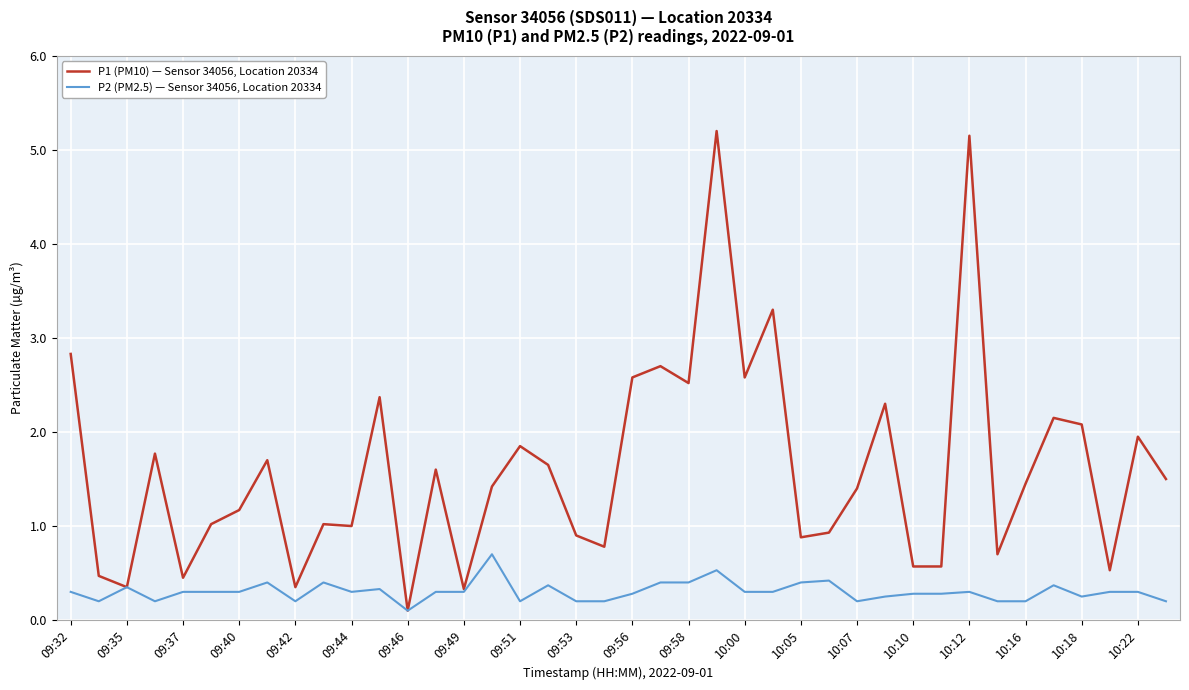

Which series has the largest range (max minus min)?

P1 (PM10) — Sensor 34056, Location 20334